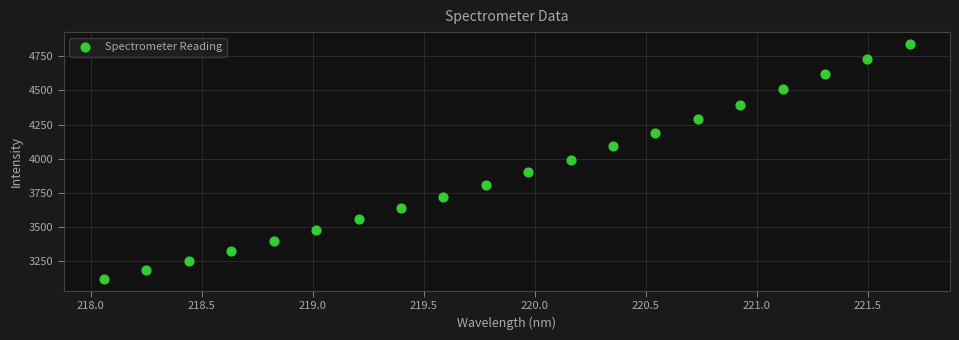

What is the range of X values (max minus min)?

3.6